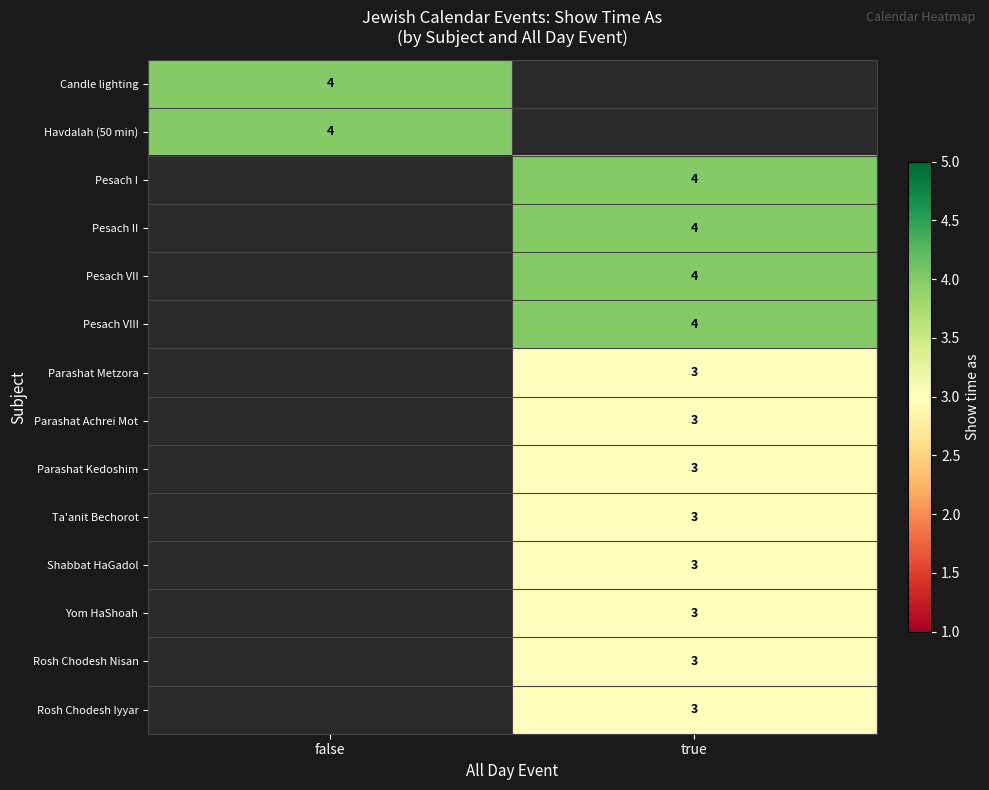

The Rosh Chodesh Iyyar series shows 3 at true. True or false?

True